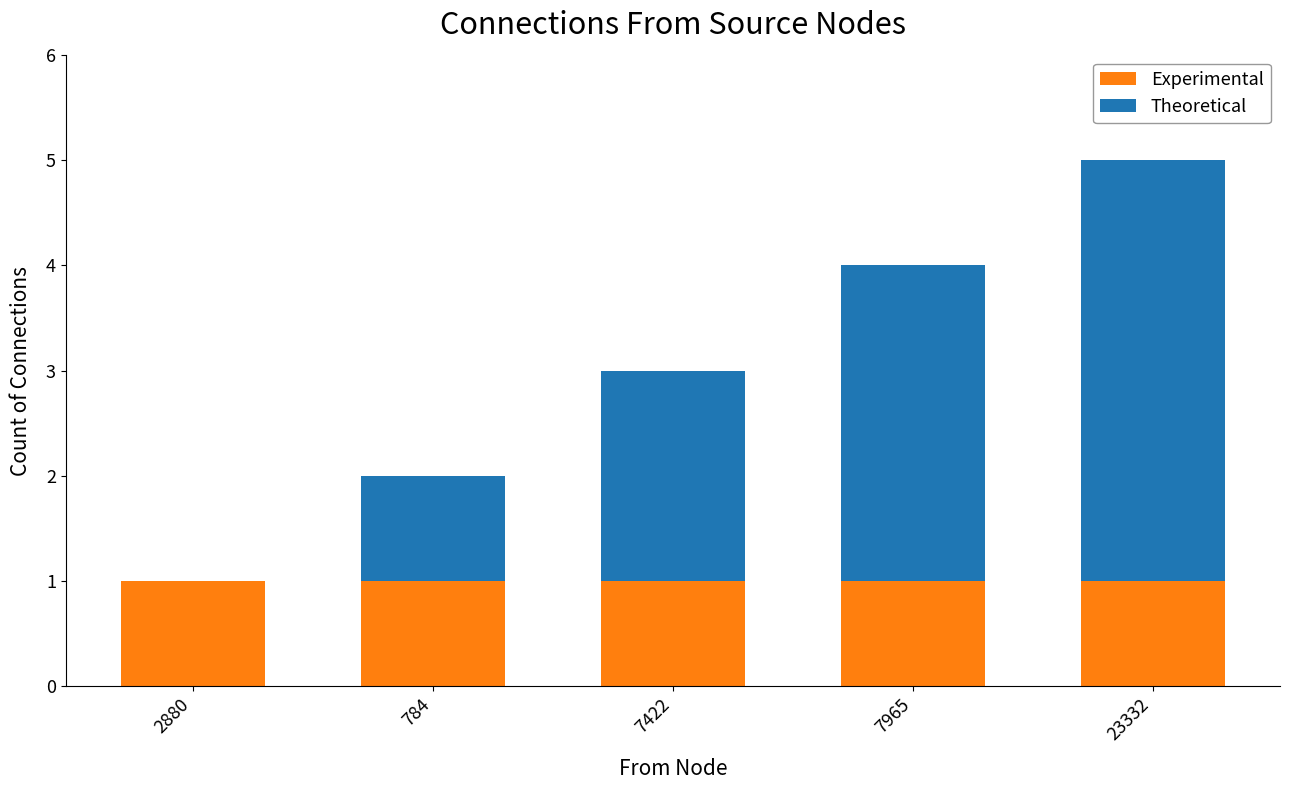

Is it true that Experimental equals 0 at 784?

False